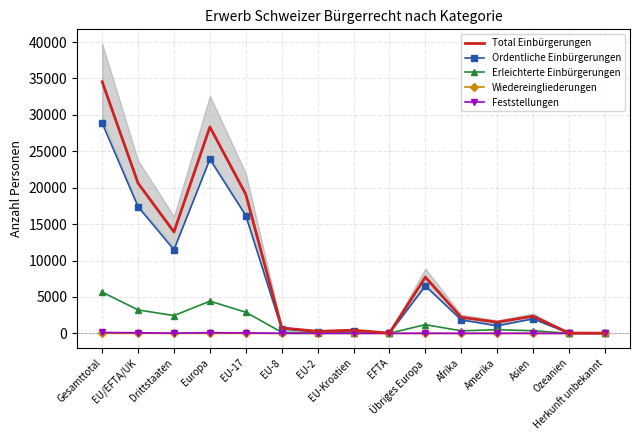

True or false: Ordentliche Einbürgerungen and Erleichterte Einbürgerungen cross at least once.

False